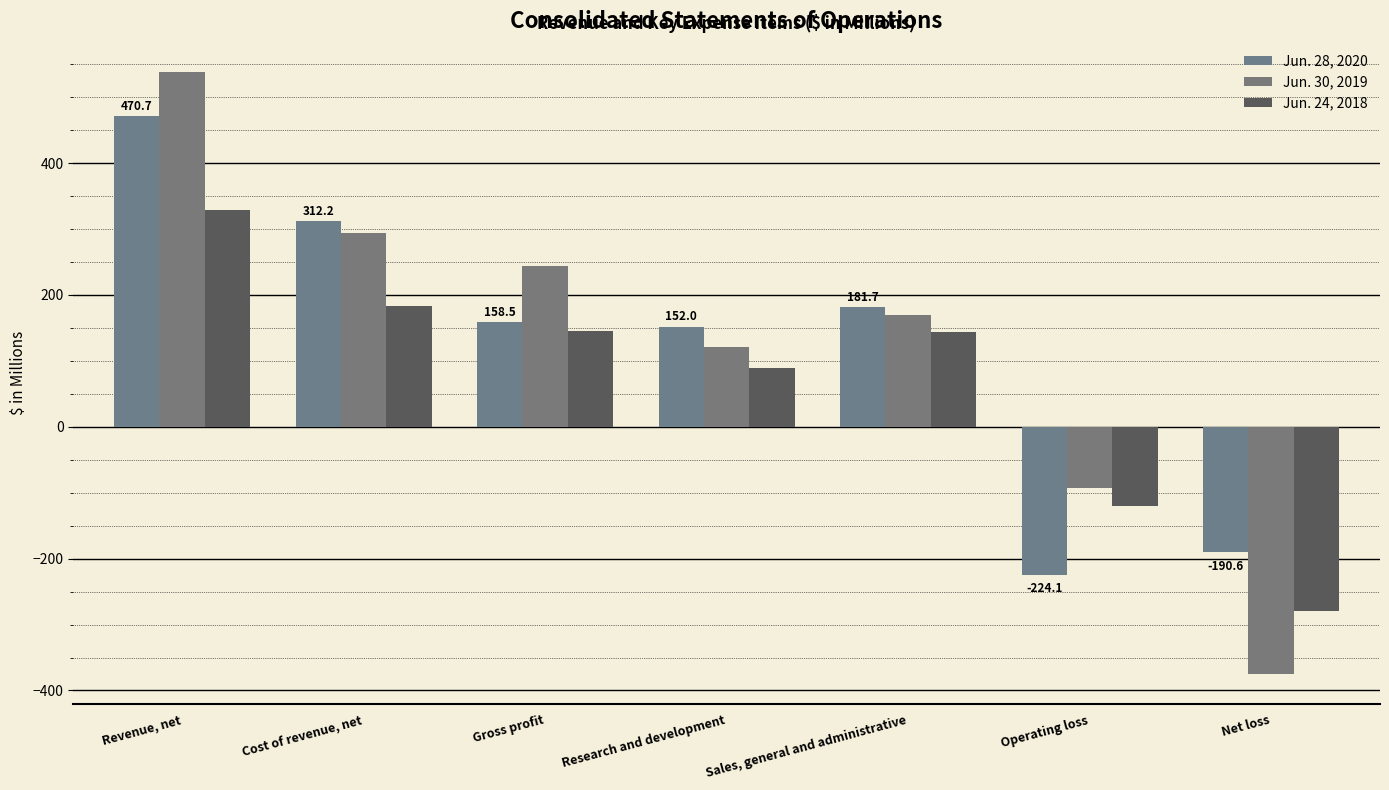

Which category has the highest value across all series?

Revenue, net